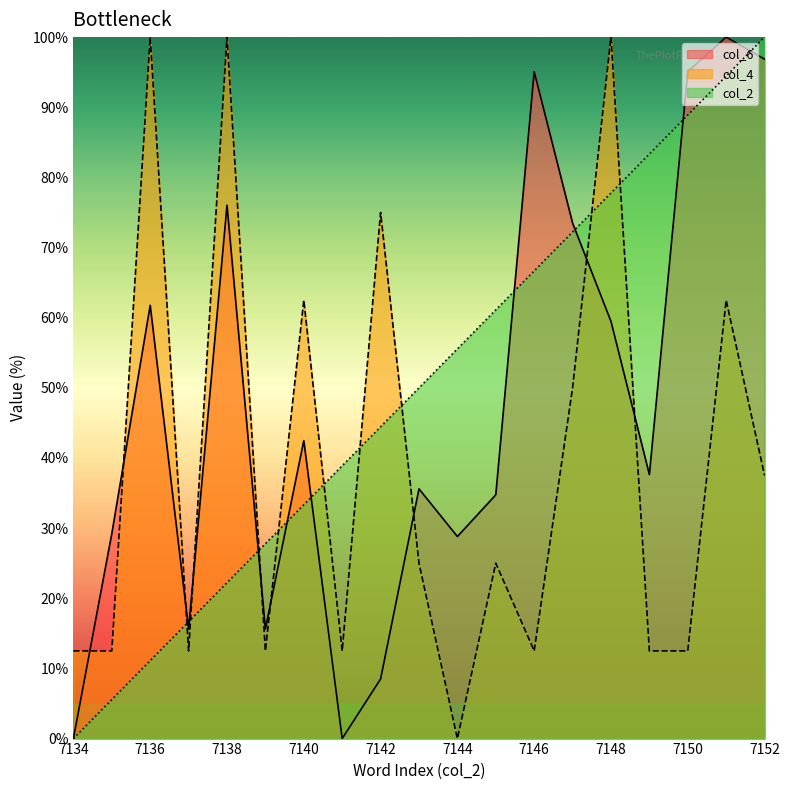

Reading left to right, extract all data points from this chart.

col_6: 0.0	29.2	61.8	15.6	76.0	15.6	42.5	0.0	8.5	35.6	28.8	34.7	95.1	73.5	59.5	37.6	95.1	100.0	96.9
col_4: 12.5	12.5	100.0	12.5	100.0	12.5	62.5	12.5	75.0	25.0	0.0	25.0	12.5	50.0	100.0	12.5	12.5	62.5	37.5
col_2: 0.0	5.6	11.1	16.7	22.2	27.8	33.3	38.9	44.4	50.0	55.6	61.1	66.7	72.2	77.8	83.3	88.9	94.4	100.0